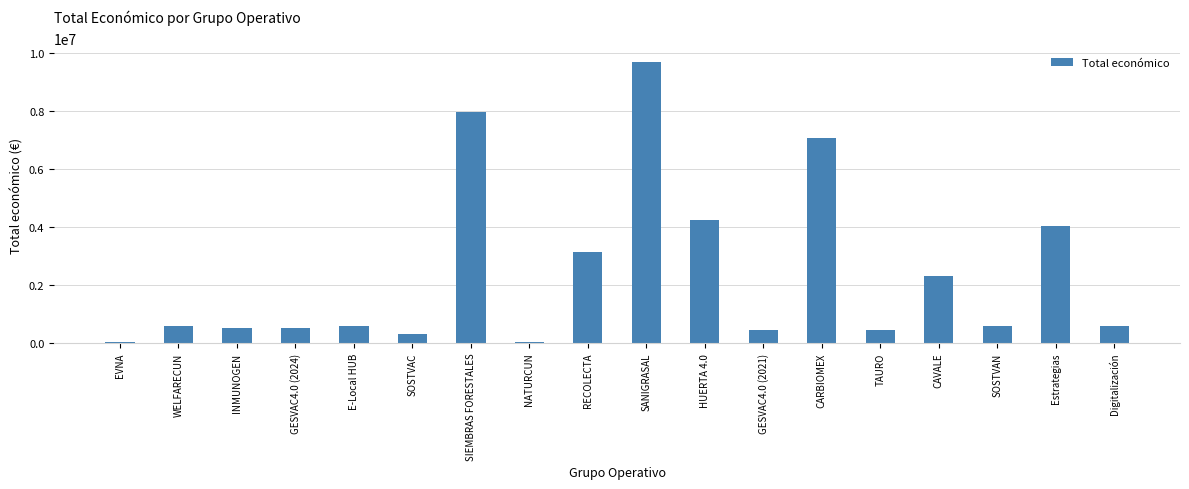

Read the value at SANIGRASAL.

9695285